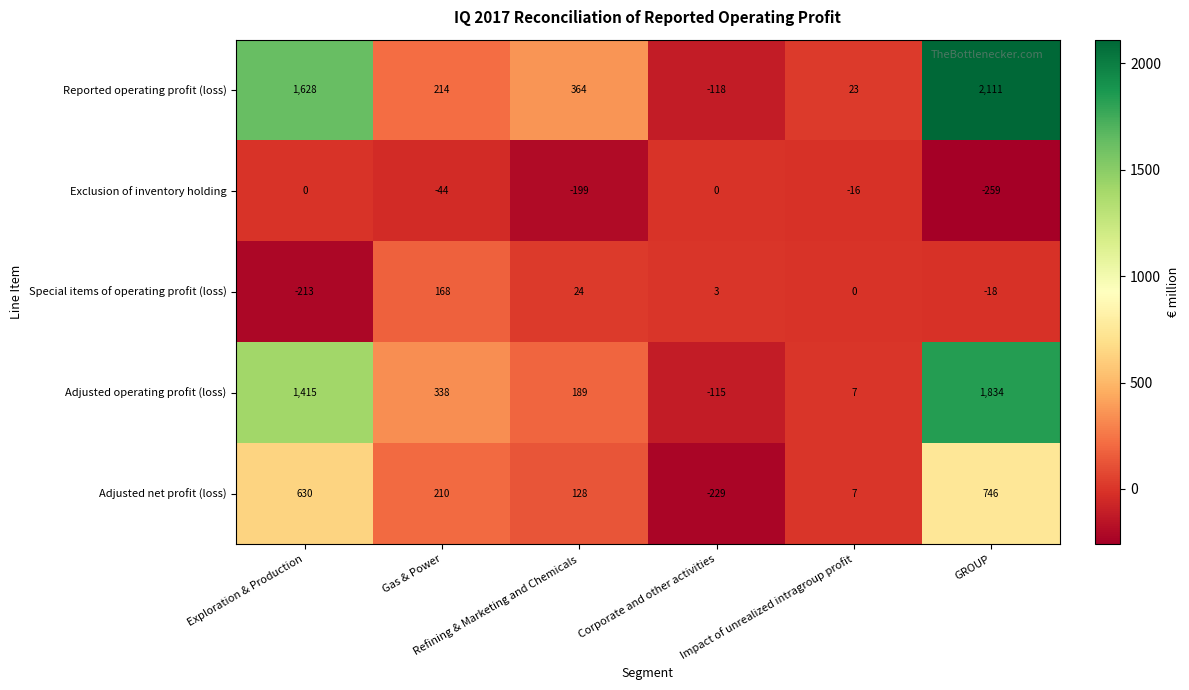

How many data points in Reported operating profit (loss) are less than 364?

3